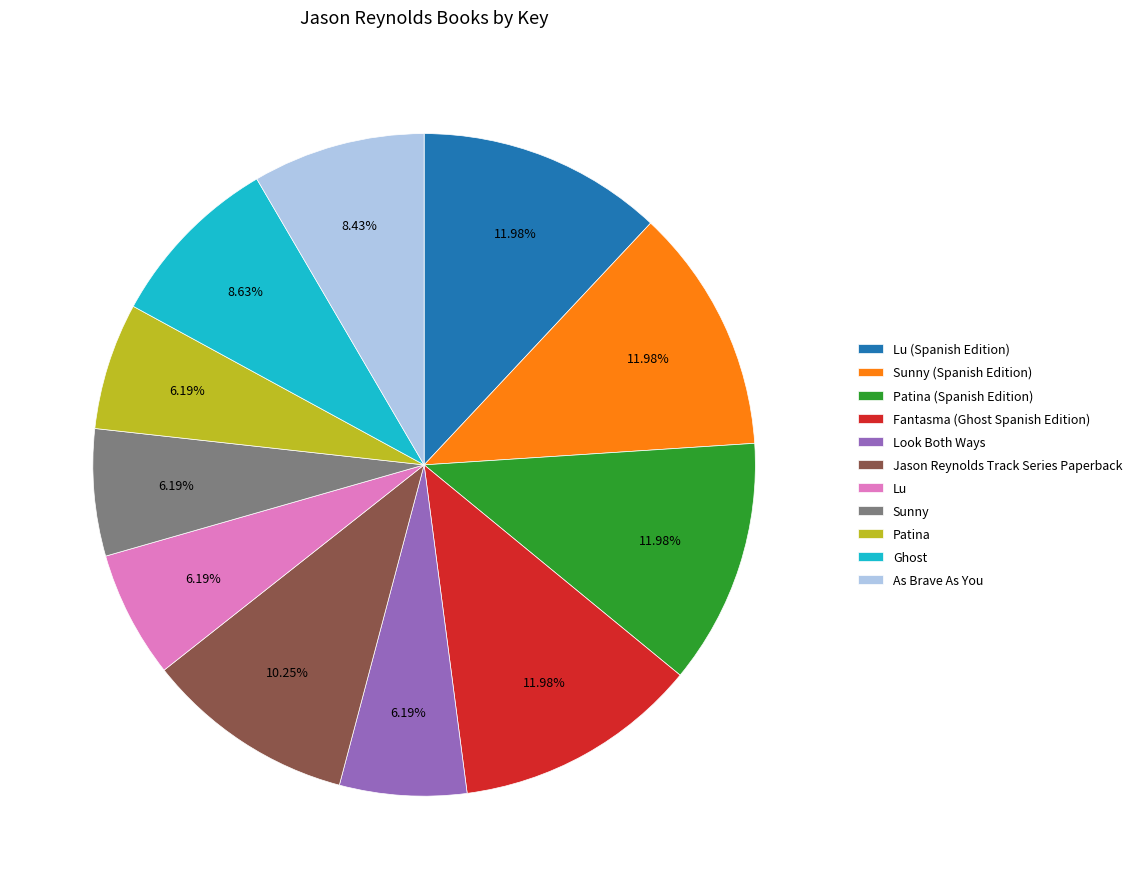

What is the ratio of the value at Lu (Spanish Edition) to the value at Patina?

1.9